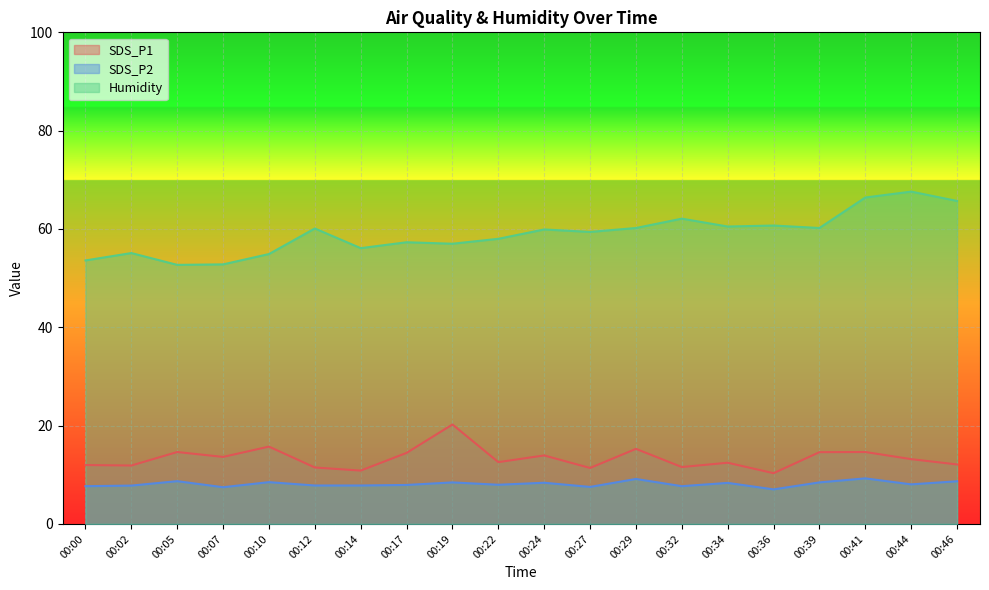

True or false: Humidity and SDS_P2 cross at least once.

False